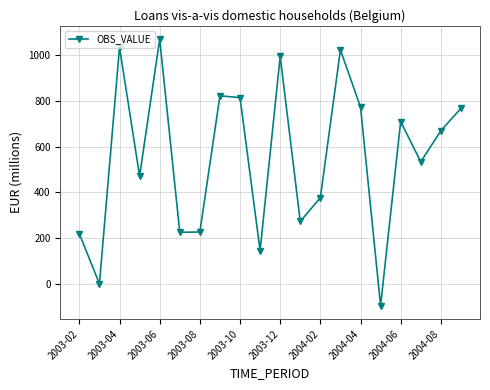

What is the value of the 16th point from the left?

-95.3